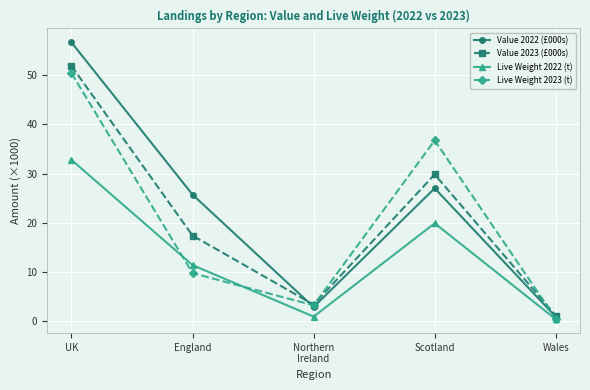

Rank the series at Scotland from lowest to highest value.

Live Weight 2022 (t), Value 2022 (£000s), Value 2023 (£000s), Live Weight 2023 (t)